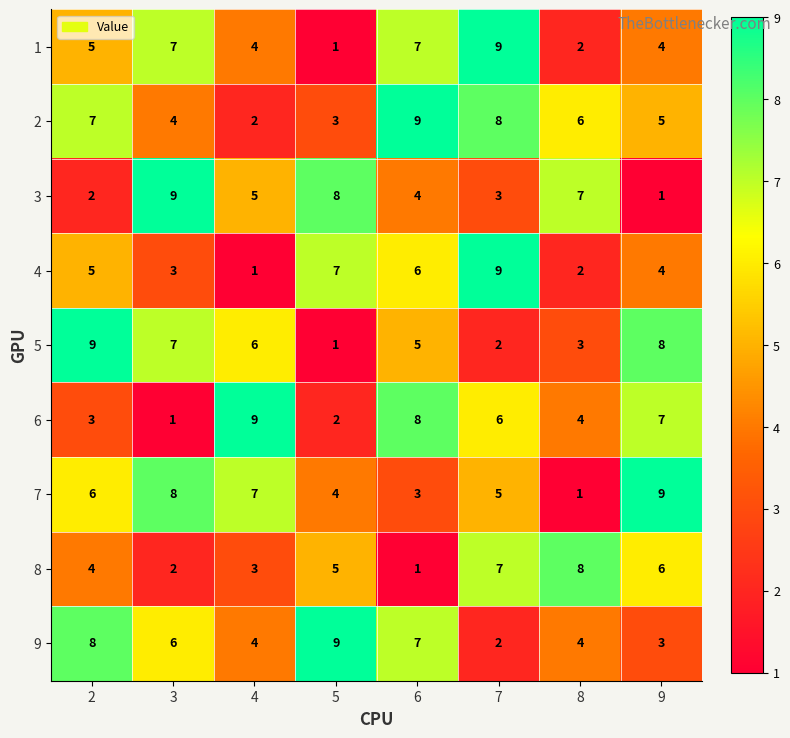

At how many categories does at least one series exceed 6?

8